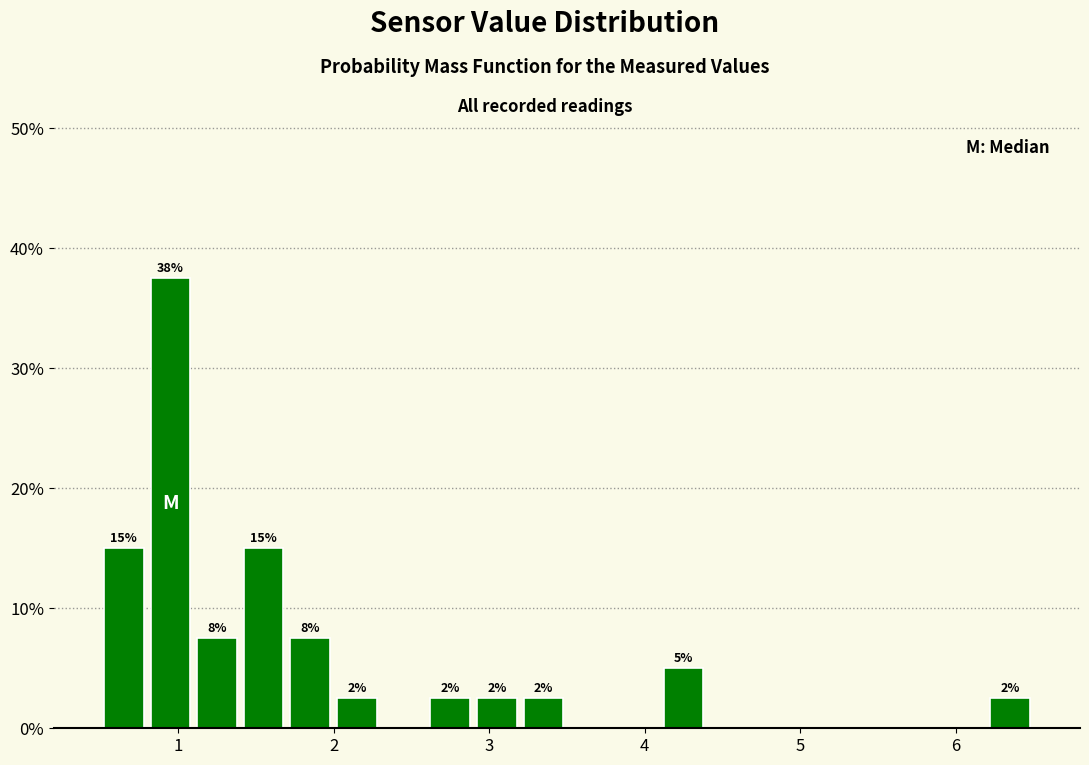

Read against the x-axis, roughly where is the centre of the tallest bar?

1.0